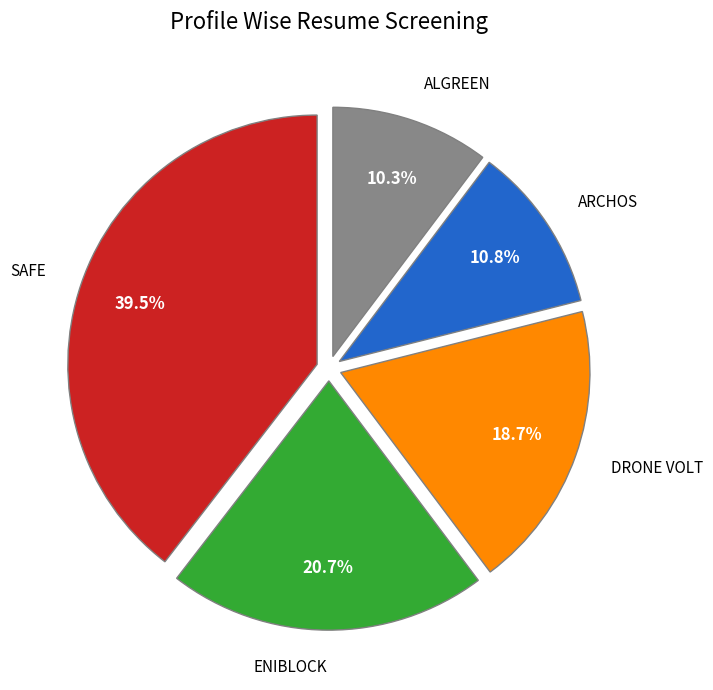

Does any single category account for the majority?

No